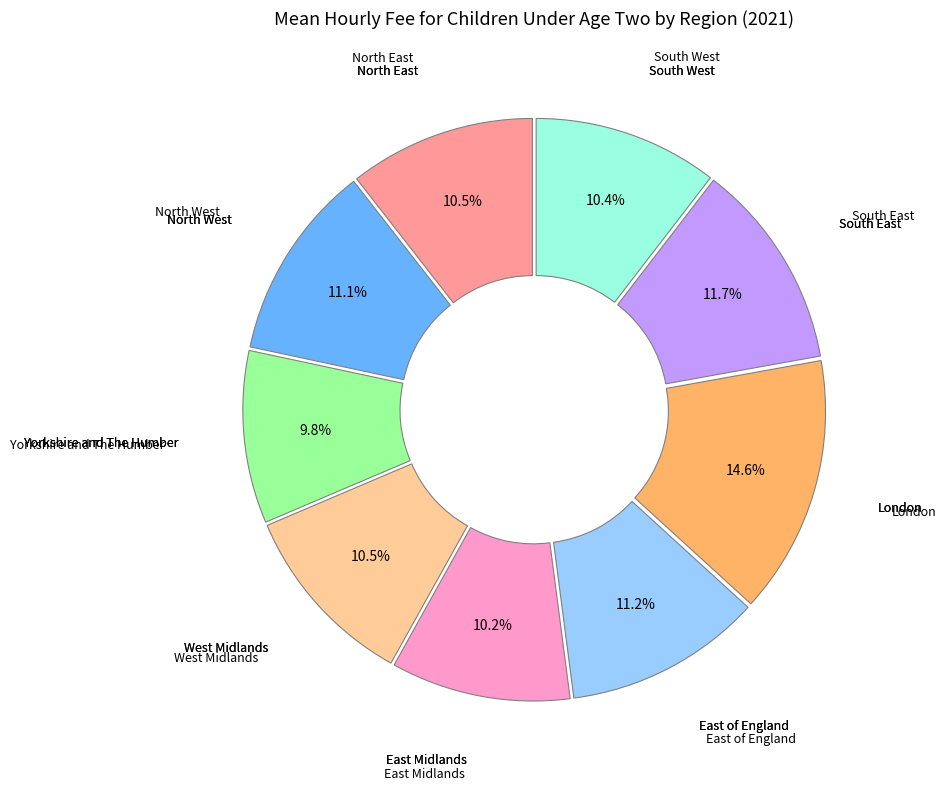

To the nearest percent, what percentage of the pie is East of England?

11%